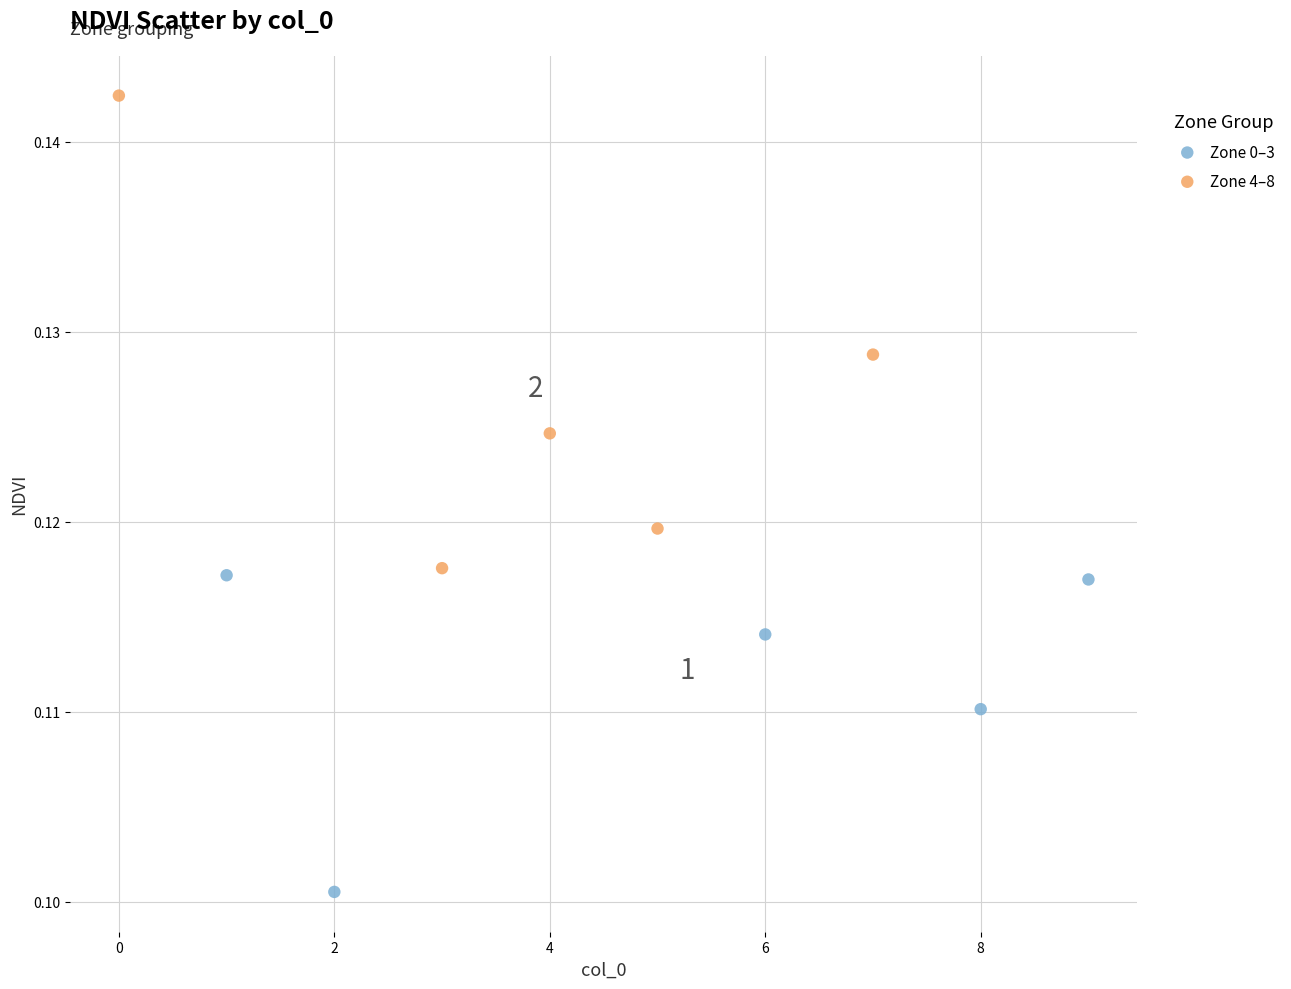

What are all the series names shown in the legend?

Zone 0–3, Zone 4–8